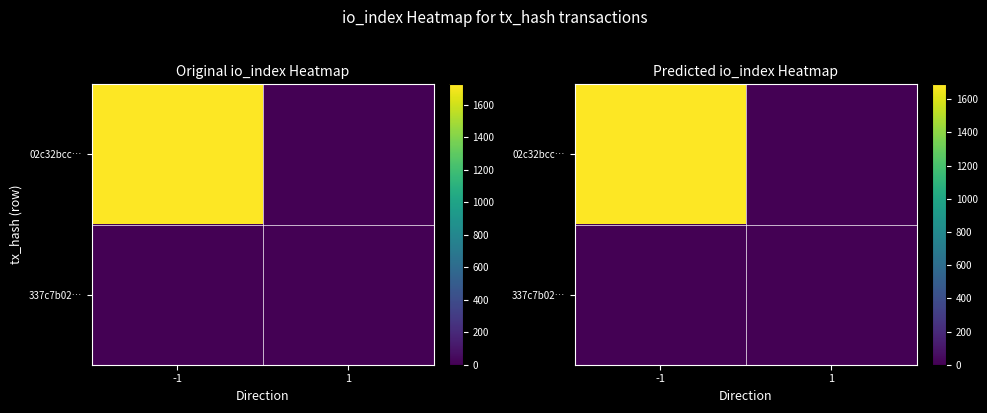

What is the difference between the highest and lowest values at -1?

1689.7